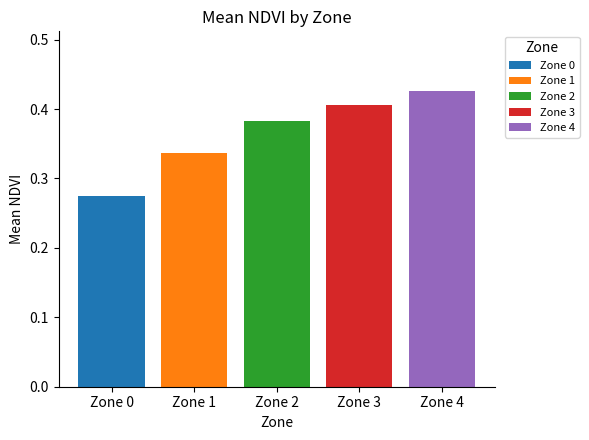

The value of Zone 2 at Zone 2 is 0.1. True or false?

False